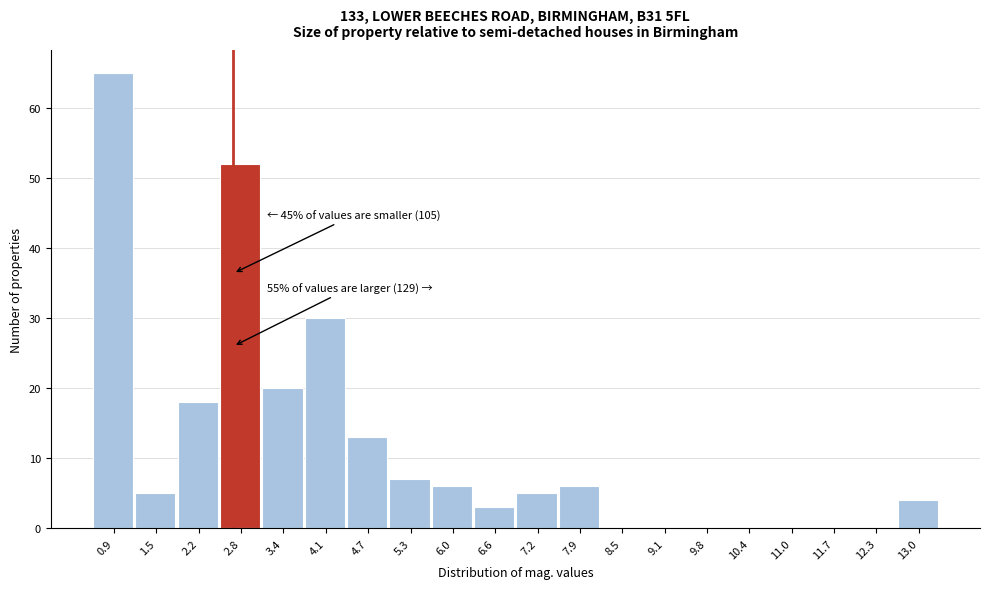

Reading left to right, transcribe all the data shown in this chart.

0.9=65	1.5=5	2.2=18	2.8=52	3.4=20	4.1=30	4.7=13	5.3=7	6.0=6	6.6=3	7.2=5	7.9=6	8.5=0	9.1=0	9.8=0	10.4=0	11.0=0	11.7=0	12.3=0	13.0=4